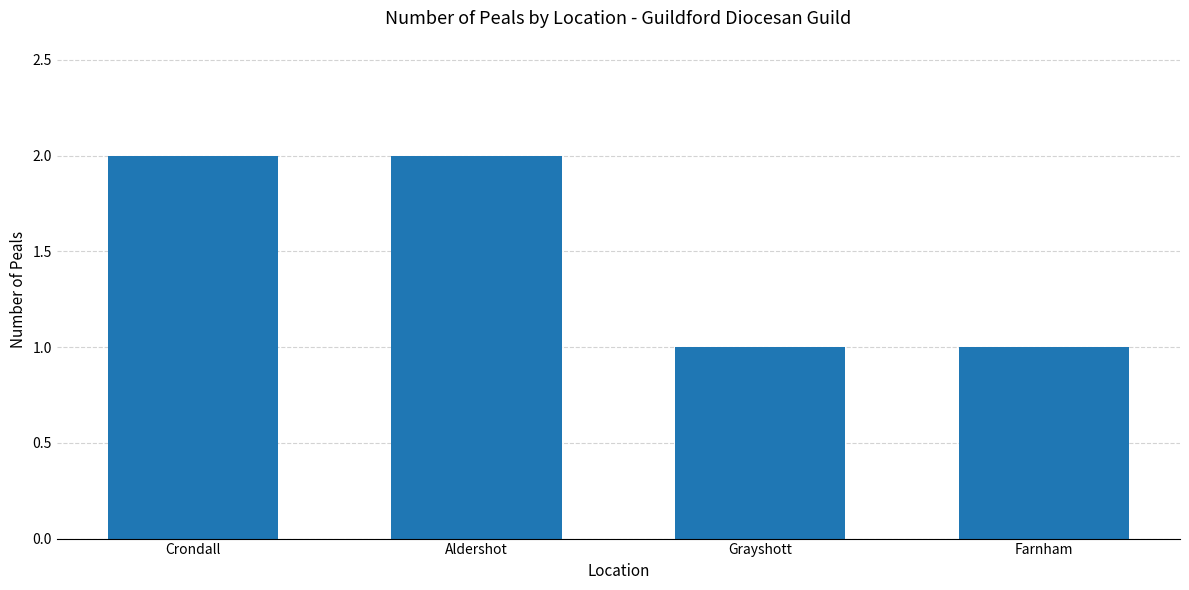

What is the greatest value displayed?

2